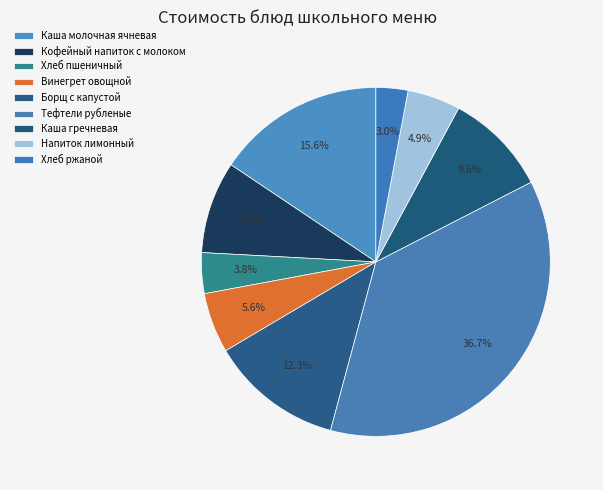

Does Каша гречневая account for over 50% of the chart?

No